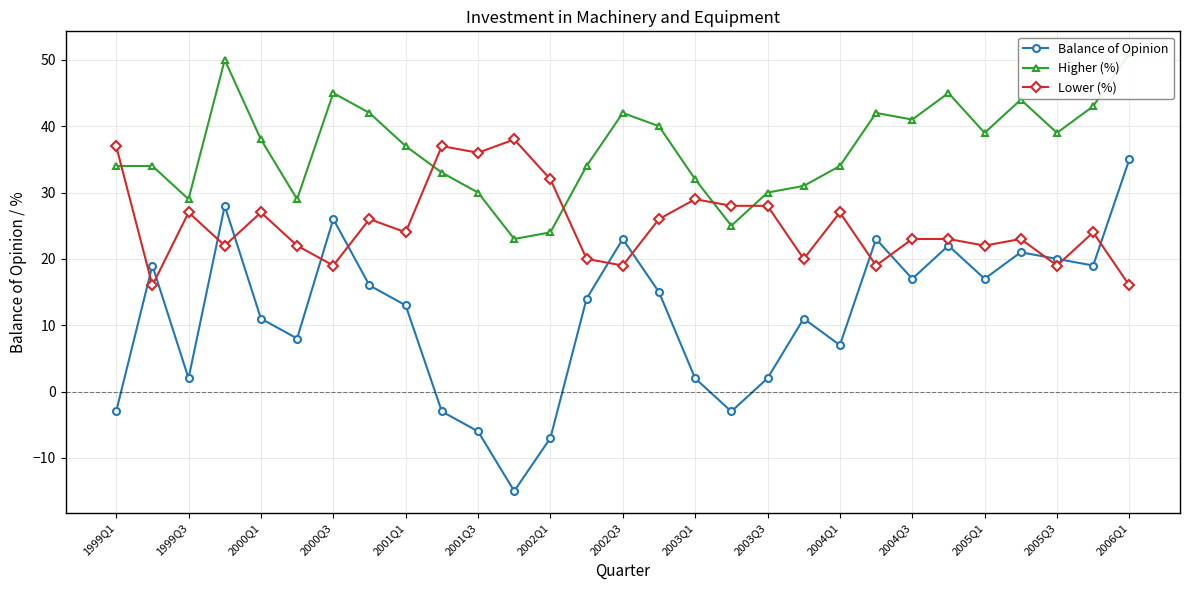

True or false: Balance of Opinion and Lower (%) intersect in this chart.

True